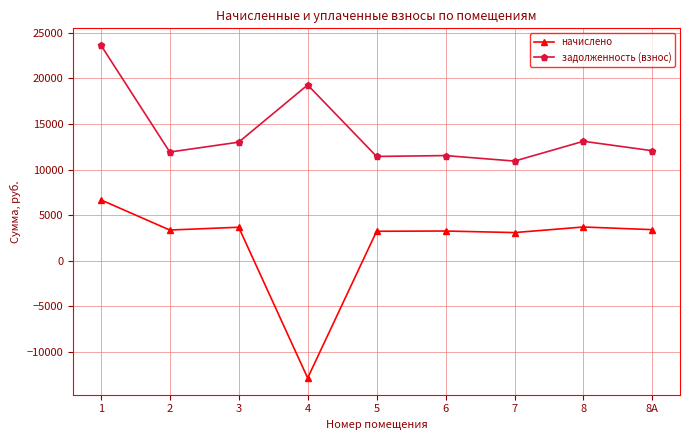

The value of задолженность (взнос) at 4 is 19278.8. True or false?

True